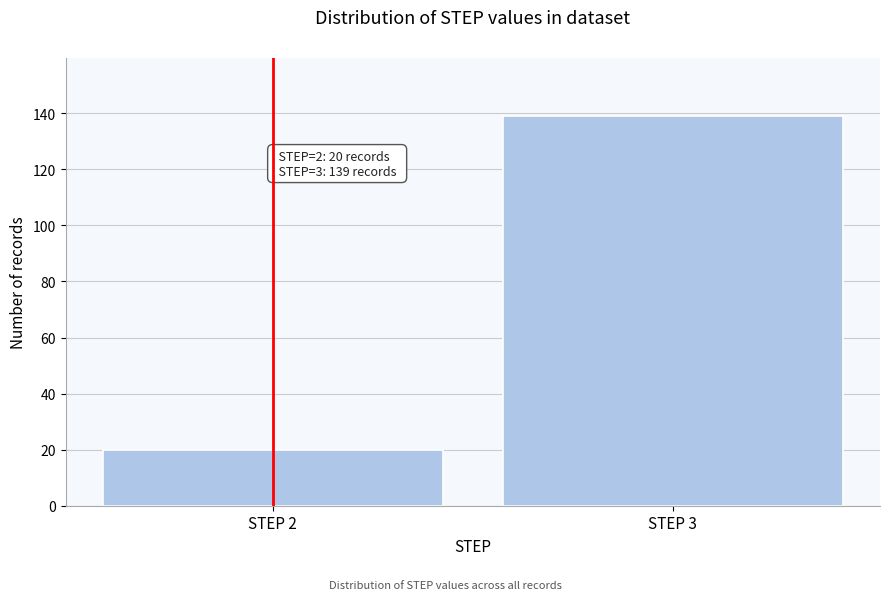

Reading left to right, extract all data points from this chart.

20	139